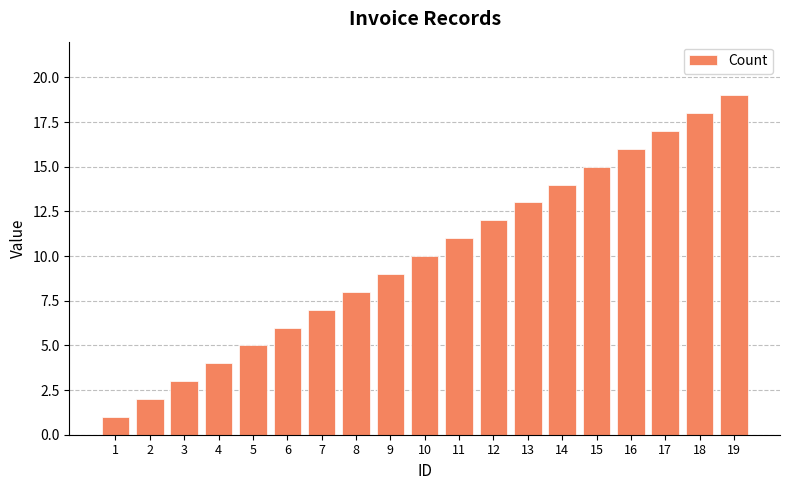

What is the ratio of the value at 5 to the value at 2?

2.5